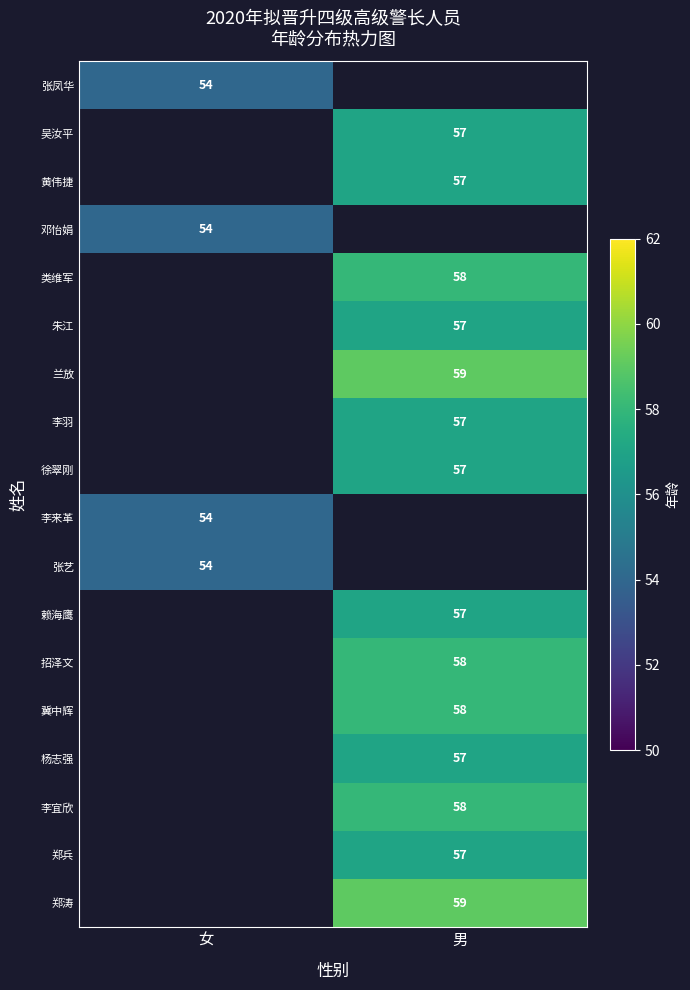

The 招泽文 series shows 58 at 男. True or false?

True